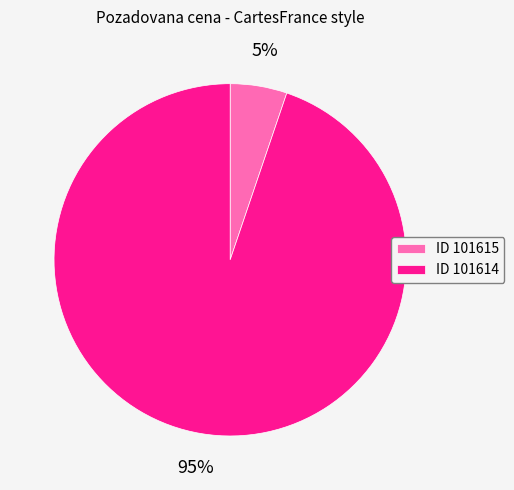

Combined, do ID 101614 and ID 101615 account for over 50%?

Yes